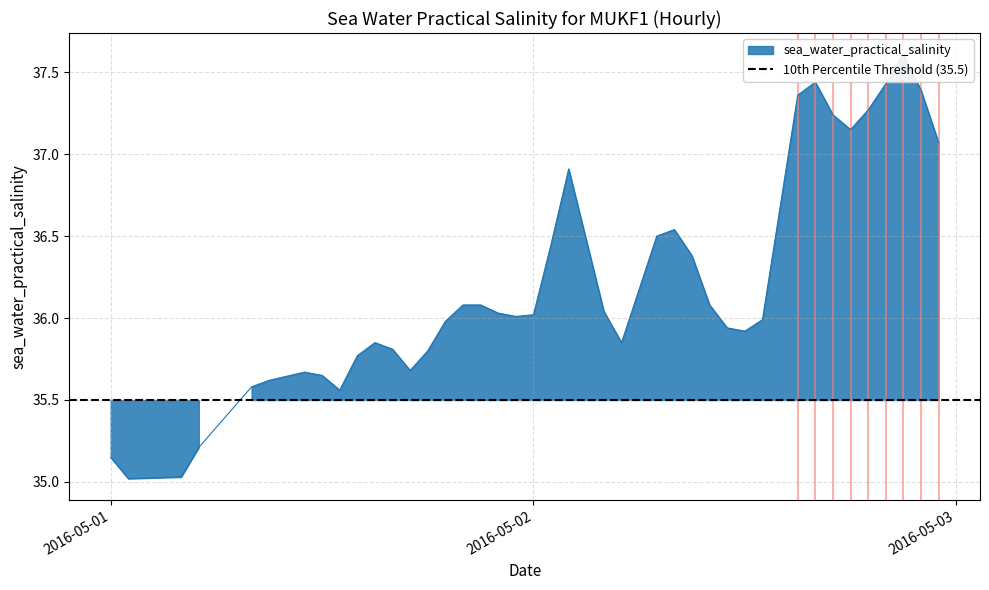

Rank the categories by value from lowest to highest.

2016-05-01T01:00:00Z, 2016-05-01T04:00:00Z, 2016-05-01T00:00:00Z, 2016-05-01T05:00:00Z, 2016-05-01T13:00:00Z, 2016-05-01T08:00:00Z, 2016-05-01T09:00:00Z, 2016-05-01T12:00:00Z, 2016-05-01T11:00:00Z, 2016-05-01T17:00:00Z, 2016-05-01T14:00:00Z, 2016-05-01T18:00:00Z, 2016-05-01T16:00:00Z, 2016-05-01T15:00:00Z, 2016-05-02T05:00:00Z, 2016-05-02T12:00:00Z, 2016-05-02T11:00:00Z, 2016-05-01T19:00:00Z, 2016-05-02T13:00:00Z, 2016-05-01T23:00:00Z, 2016-05-02T00:00:00Z, 2016-05-01T22:00:00Z, 2016-05-02T04:00:00Z, 2016-05-01T20:00:00Z, 2016-05-01T21:00:00Z, 2016-05-02T10:00:00Z, 2016-05-02T09:00:00Z, 2016-05-02T01:00:00Z, 2016-05-02T07:00:00Z, 2016-05-02T08:00:00Z, 2016-05-02T02:00:00Z, 2016-05-02T23:00:00Z, 2016-05-02T18:00:00Z, 2016-05-02T17:00:00Z, 2016-05-02T19:00:00Z, 2016-05-02T15:00:00Z, 2016-05-02T22:00:00Z, 2016-05-02T20:00:00Z, 2016-05-02T16:00:00Z, 2016-05-02T21:00:00Z